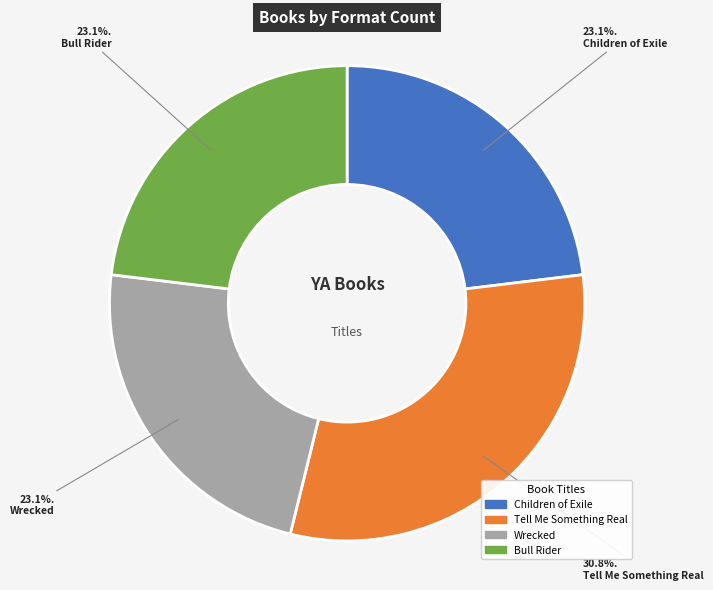

To the nearest percent, what is the difference between the Wrecked and Tell Me Something Real slice percentages?

8%